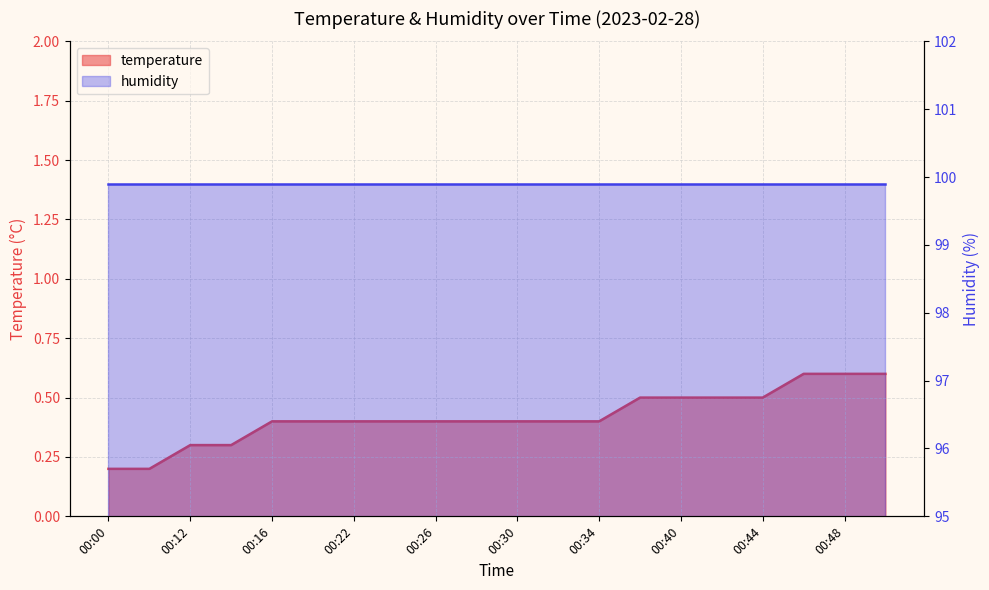

What is the value of the 8th point from the left?

0.4